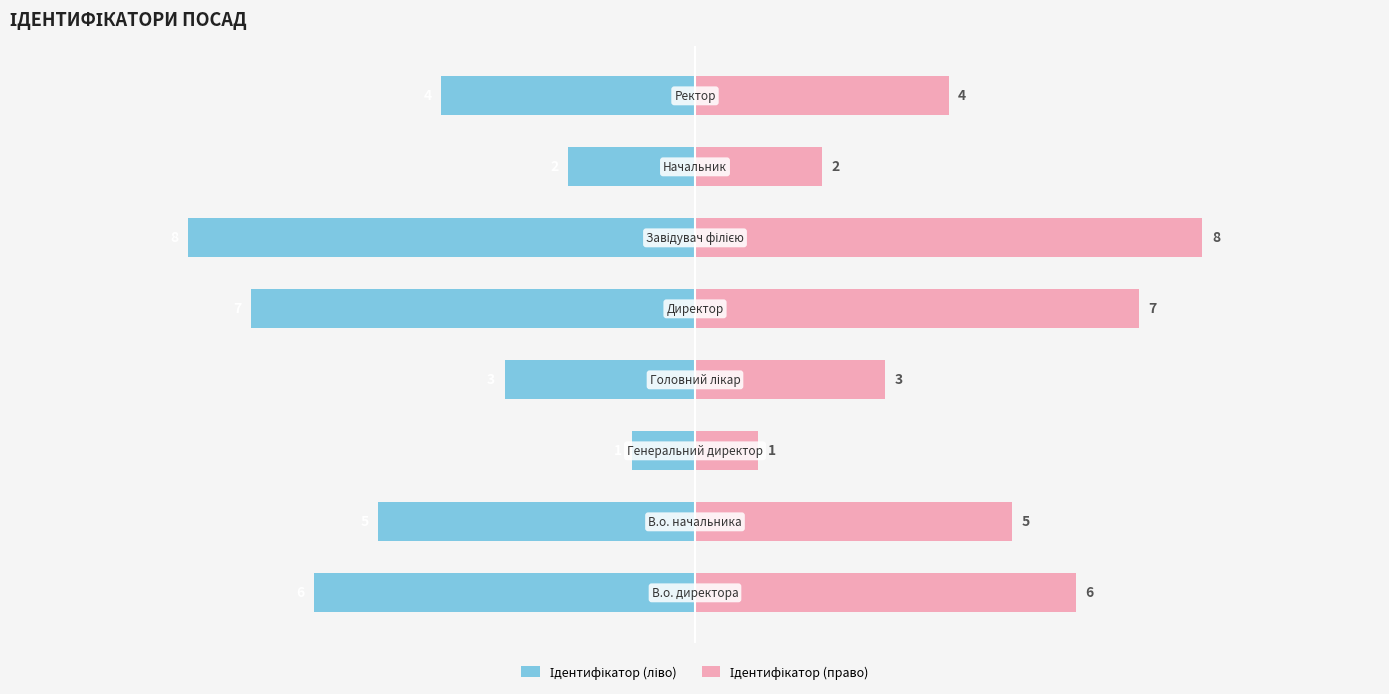

How many data points in Ідентифікатор (право) are above 5?

3